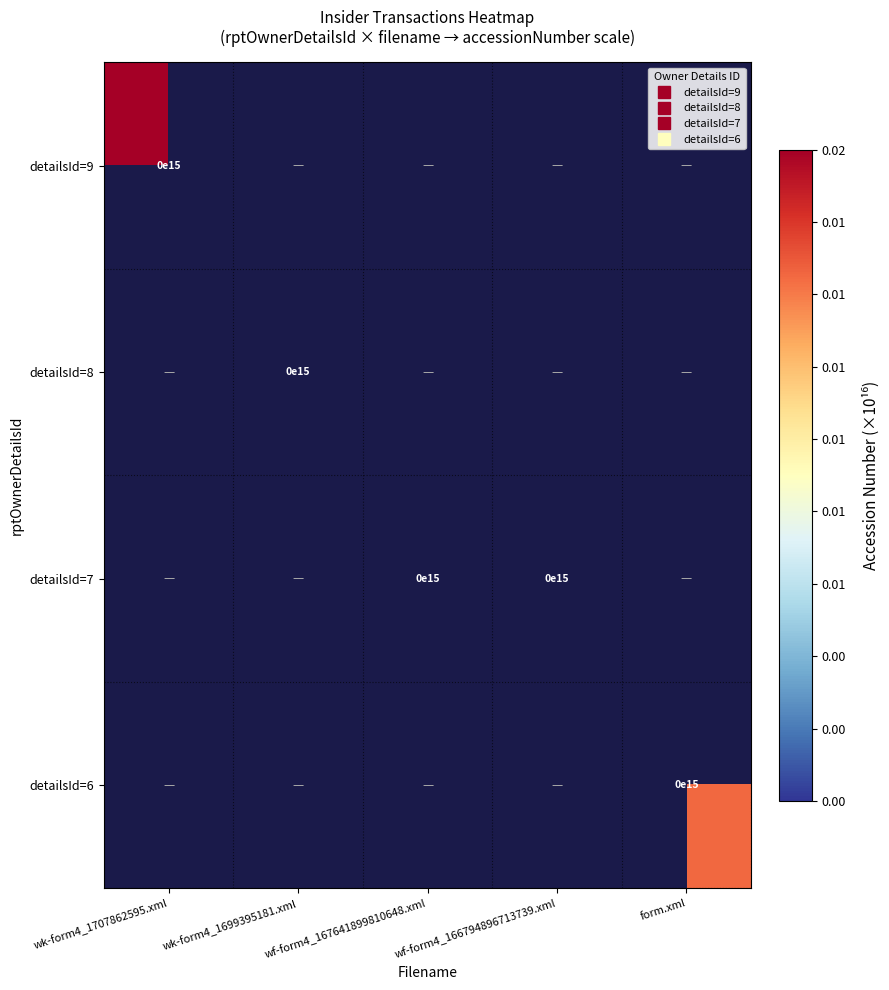

List the series in order of their overall mean, lowest first.

detailsId=9, detailsId=8, detailsId=7, detailsId=6